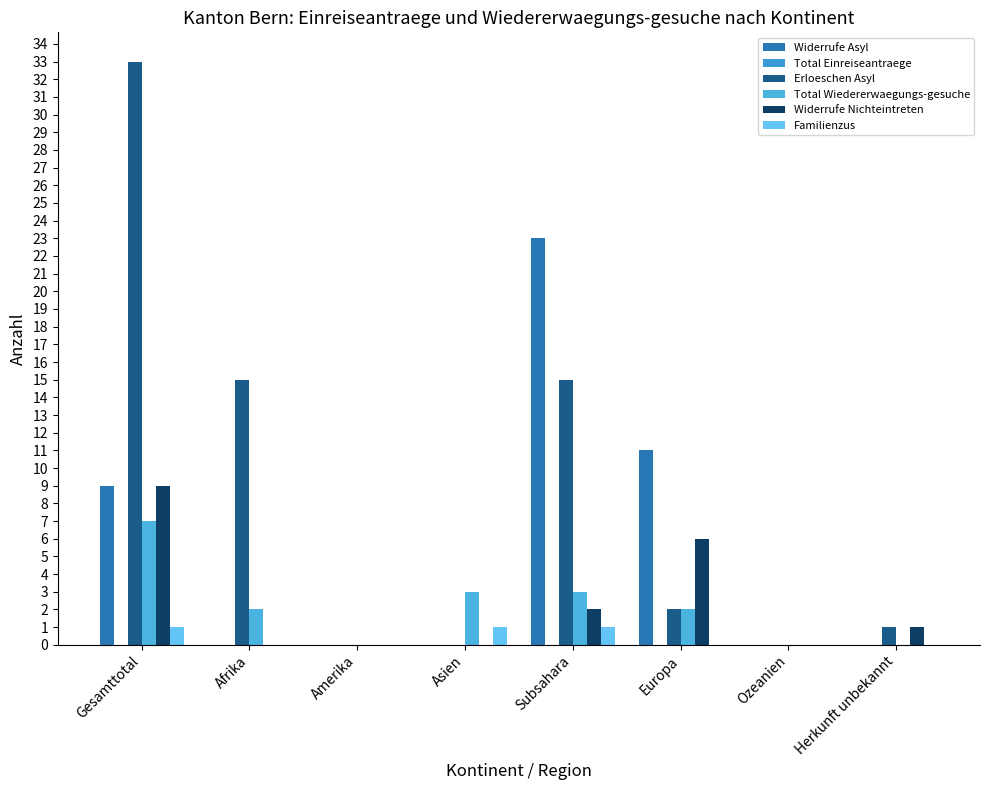

Reading right to left, list all the values displayed in this chart.

Widerrufe Asyl: 0	0	11	23	0	0	0	9
Total Einreiseantraege: 0	0	0	0	0	0	0	0
Erloeschen Asyl: 1	0	2	15	0	0	15	33
Total Wiedererwaegungs-gesuche: 0	0	2	3	3	0	2	7
Widerrufe Nichteintreten: 1	0	6	2	0	0	0	9
Familienzus: 0	0	0	1	1	0	0	1